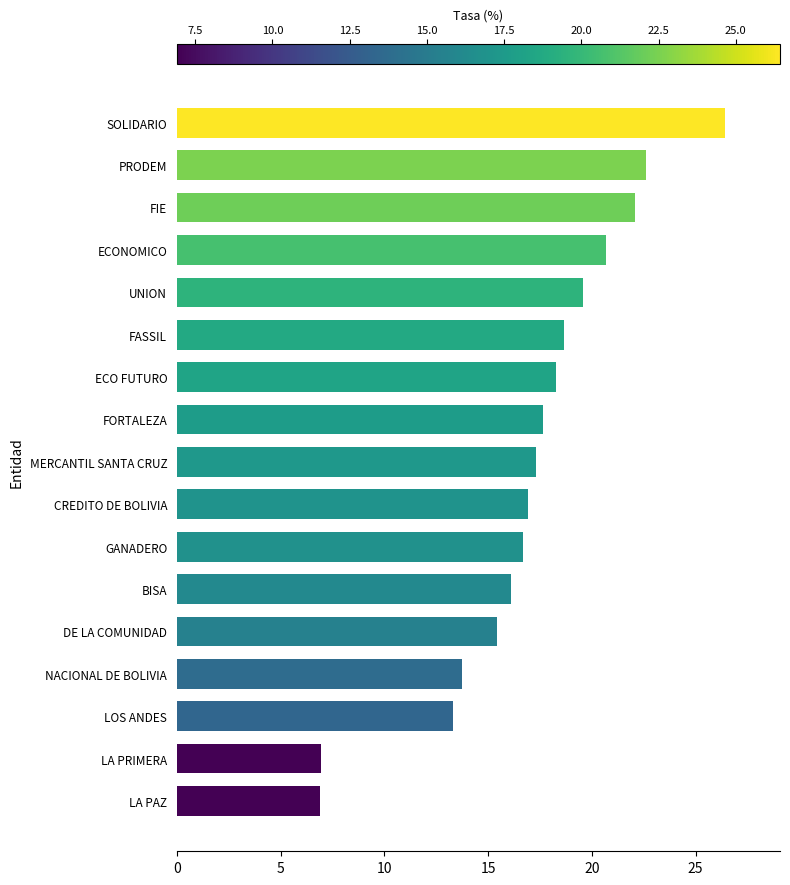

True or false: the data shows 31.6 at UNION.

False